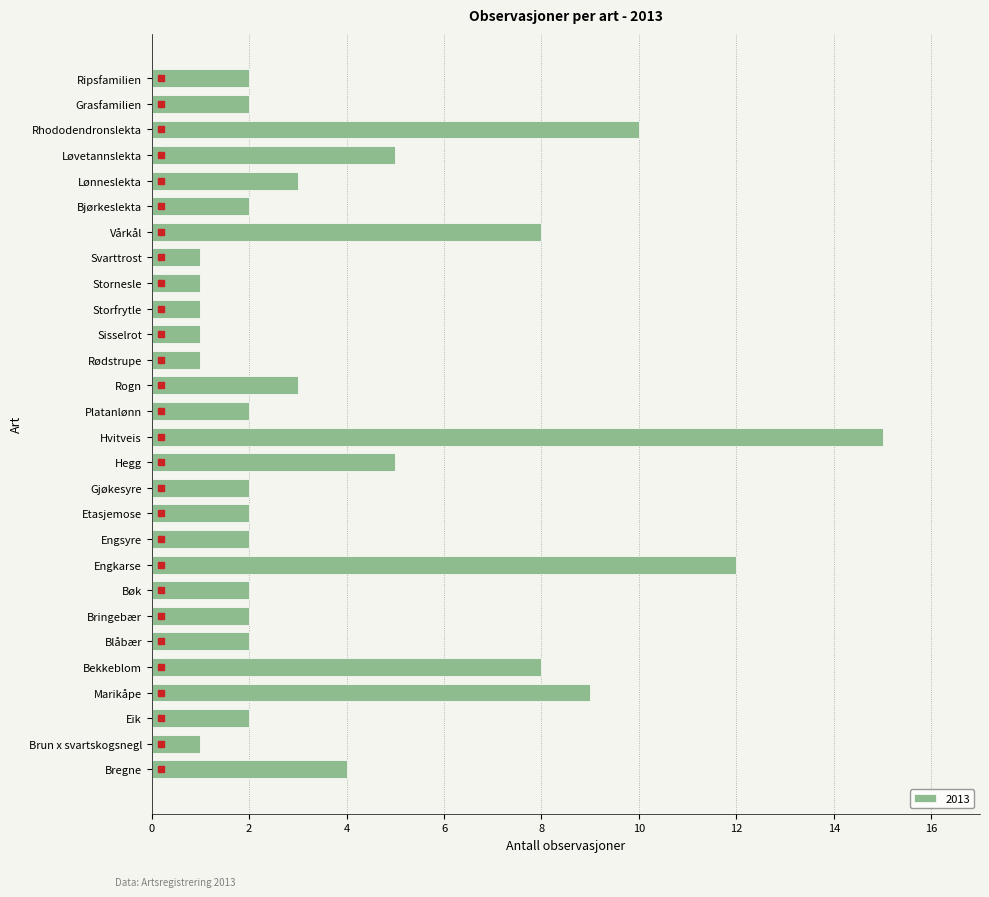

What is the smallest value displayed?

1